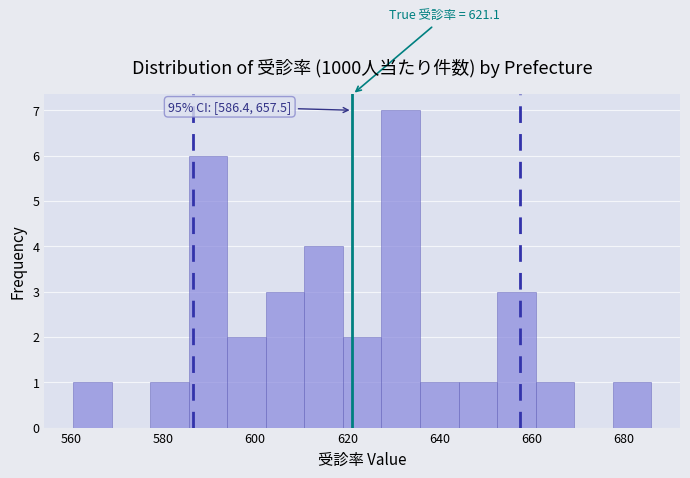

Which range on the x-axis has the tallest bar?

628 to 636